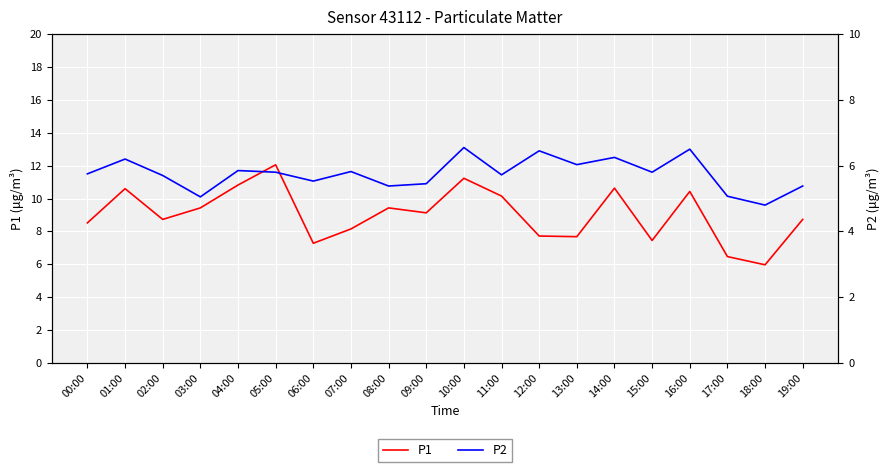

What position from the right is 12:00?

8